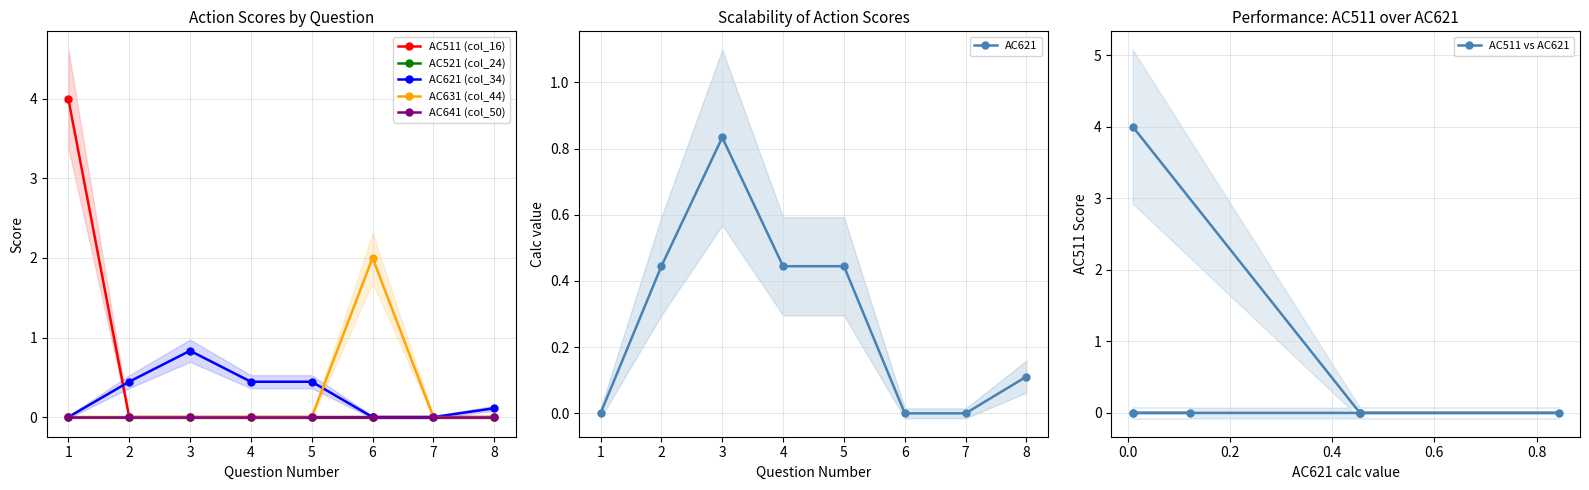

True or false: AC631 (col_44) has more than 2 interior local peaks.

False